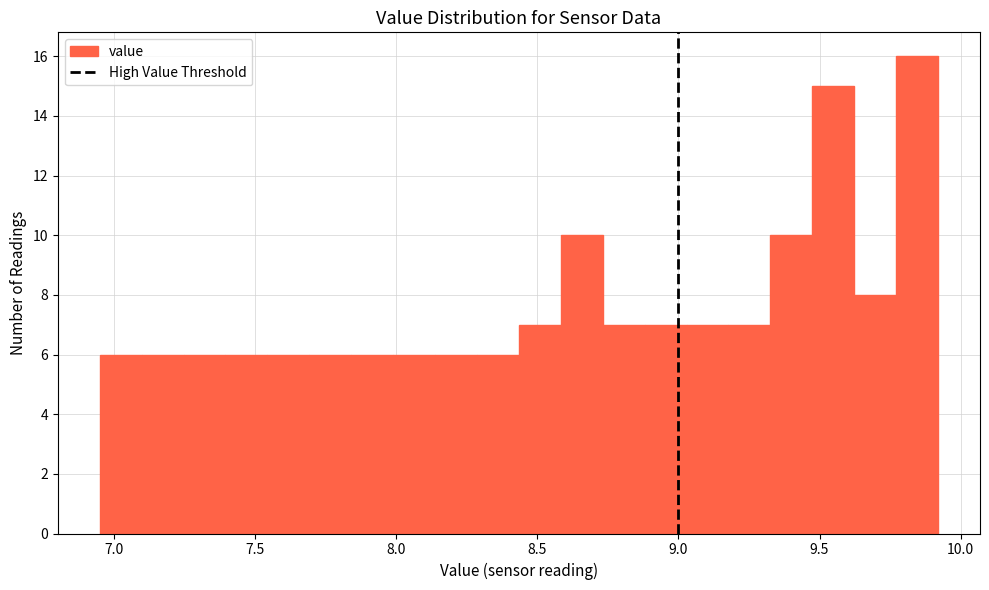

Around what value on the x-axis is the tallest bar? Give the approximate position of its centre, as read against the axis.

9.85